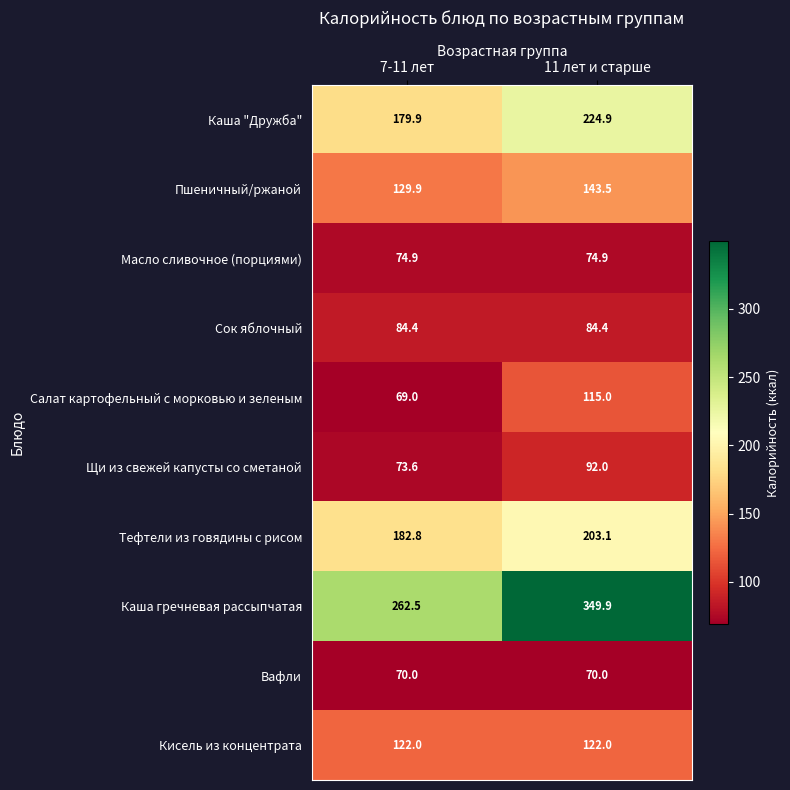

What is the highest value of the Тефтели из говядины с рисом series?

203.1